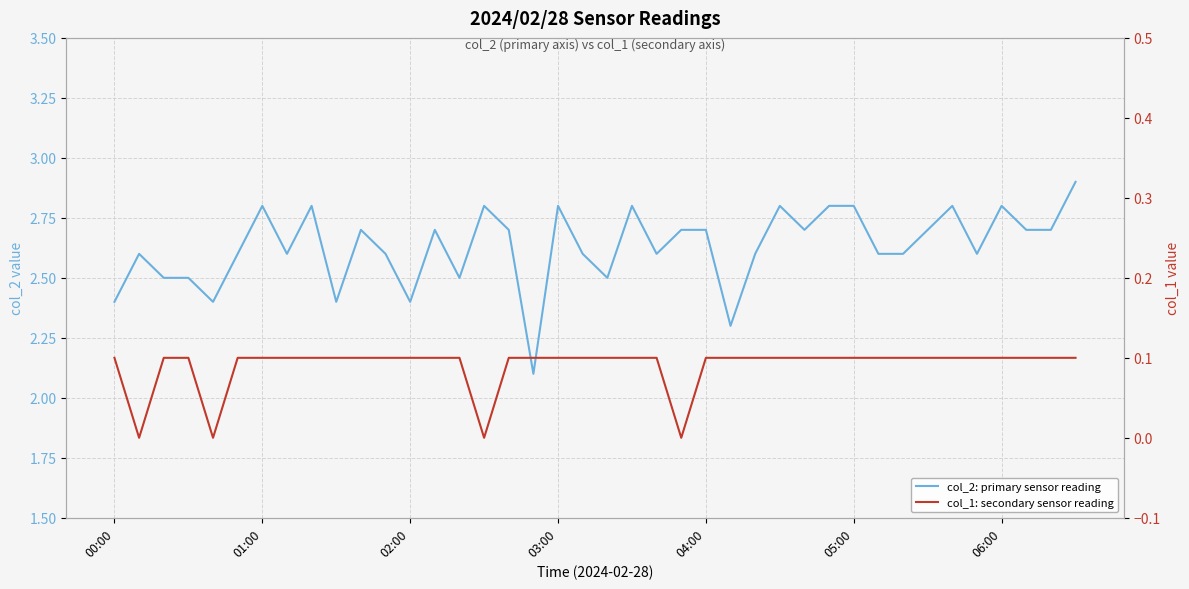

True or false: col_1: secondary sensor reading and col_2: primary sensor reading cross at least once.

False